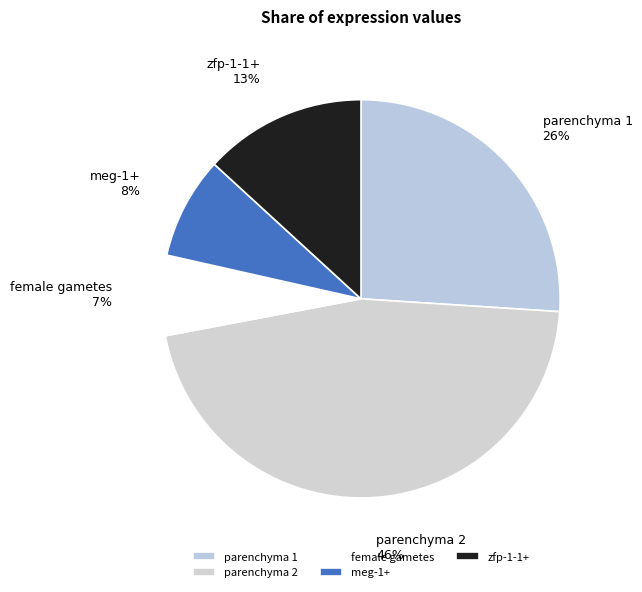

To the nearest percent, what is the average slice percentage?

20%